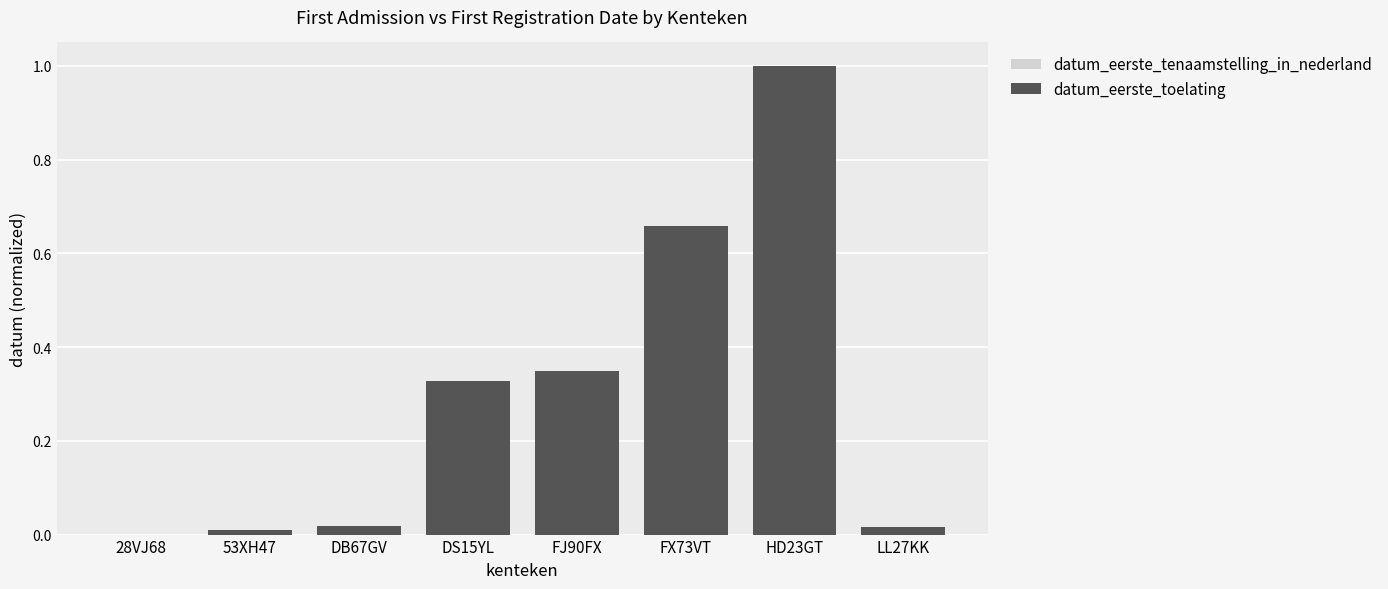

Reading right to left, list all the values displayed in this chart.

datum_eerste_tenaamstelling_in_nederland: 0.0	1.0	0.7	0.3	0.3	0.0	0.0	0.0
datum_eerste_toelating: 0.0	1.0	0.7	0.3	0.3	0.0	0.0	0.0